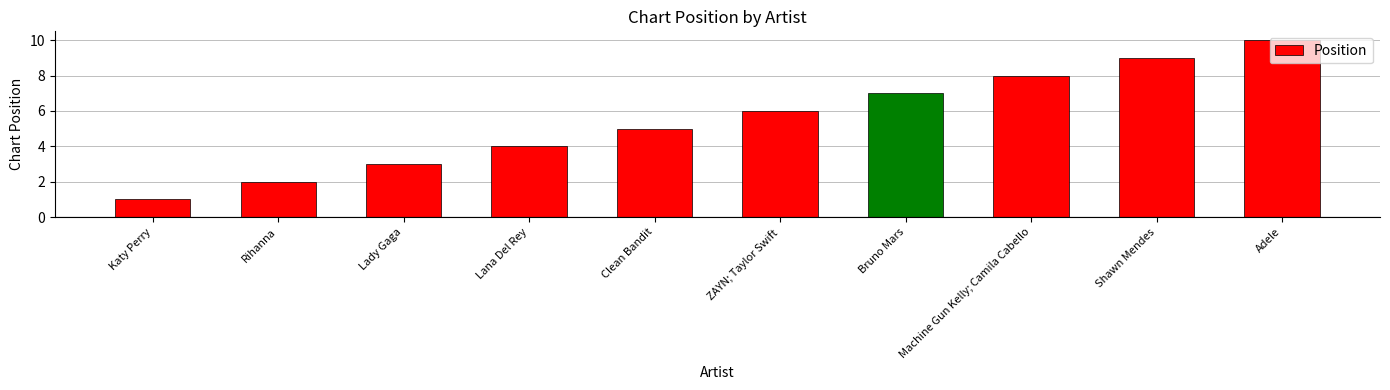

At which category does the chart reach its peak across all series?

Adele